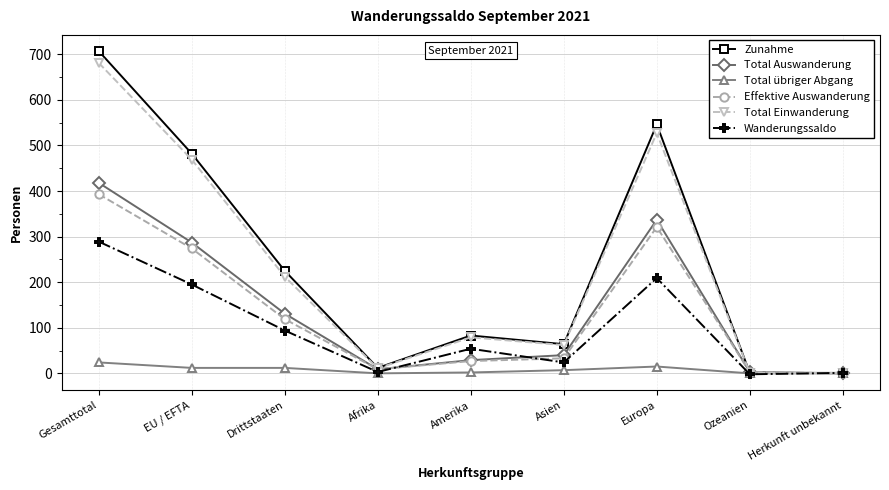

Between EU / EFTA and Amerika, which series saw the biggest shift?

Zunahme